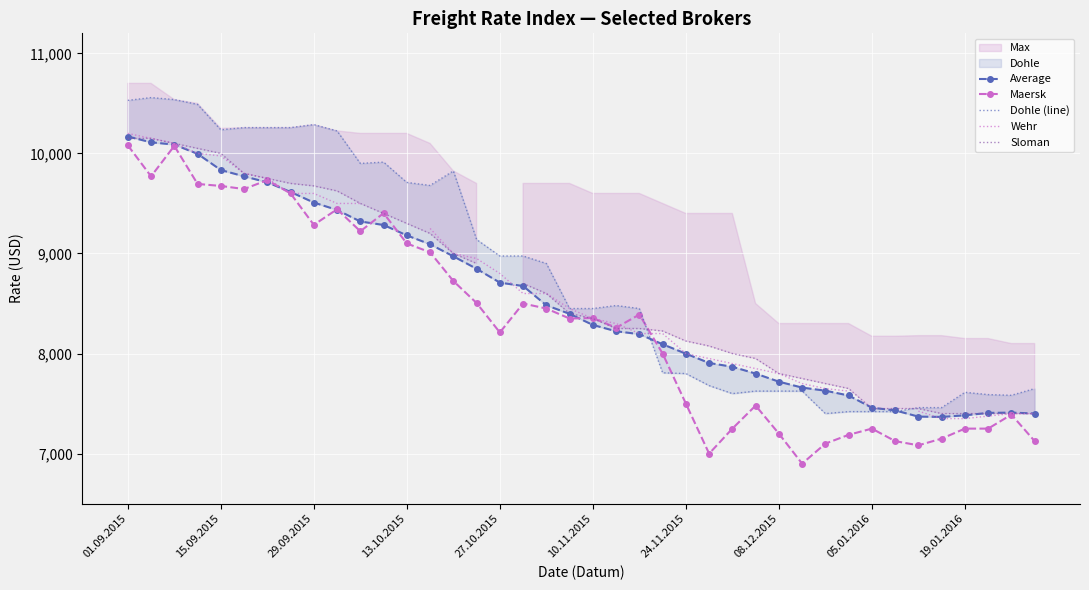

How many values in the Sloman series are below 8400?

20